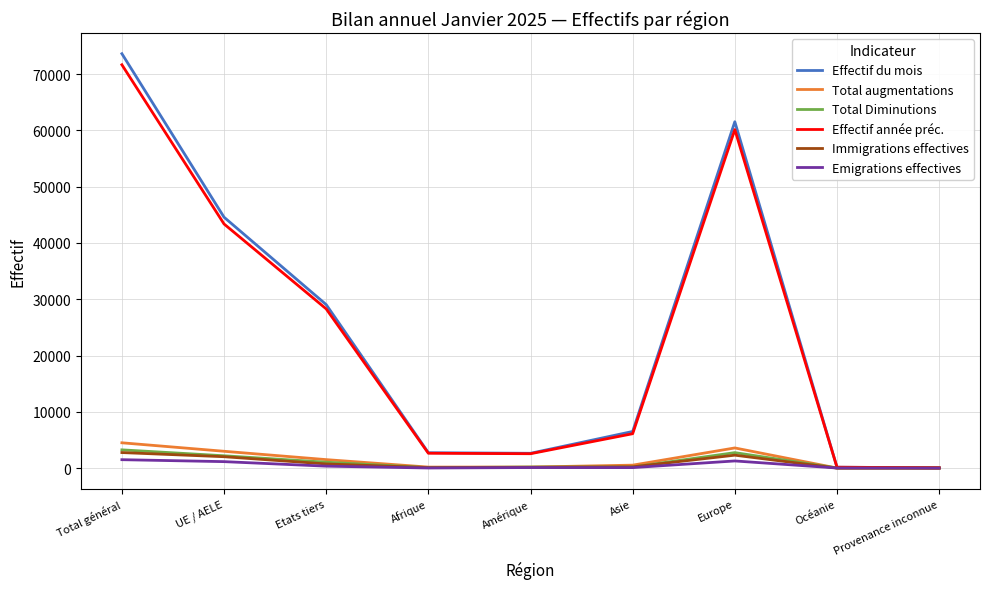

Does the chart have visible grid lines?

Yes